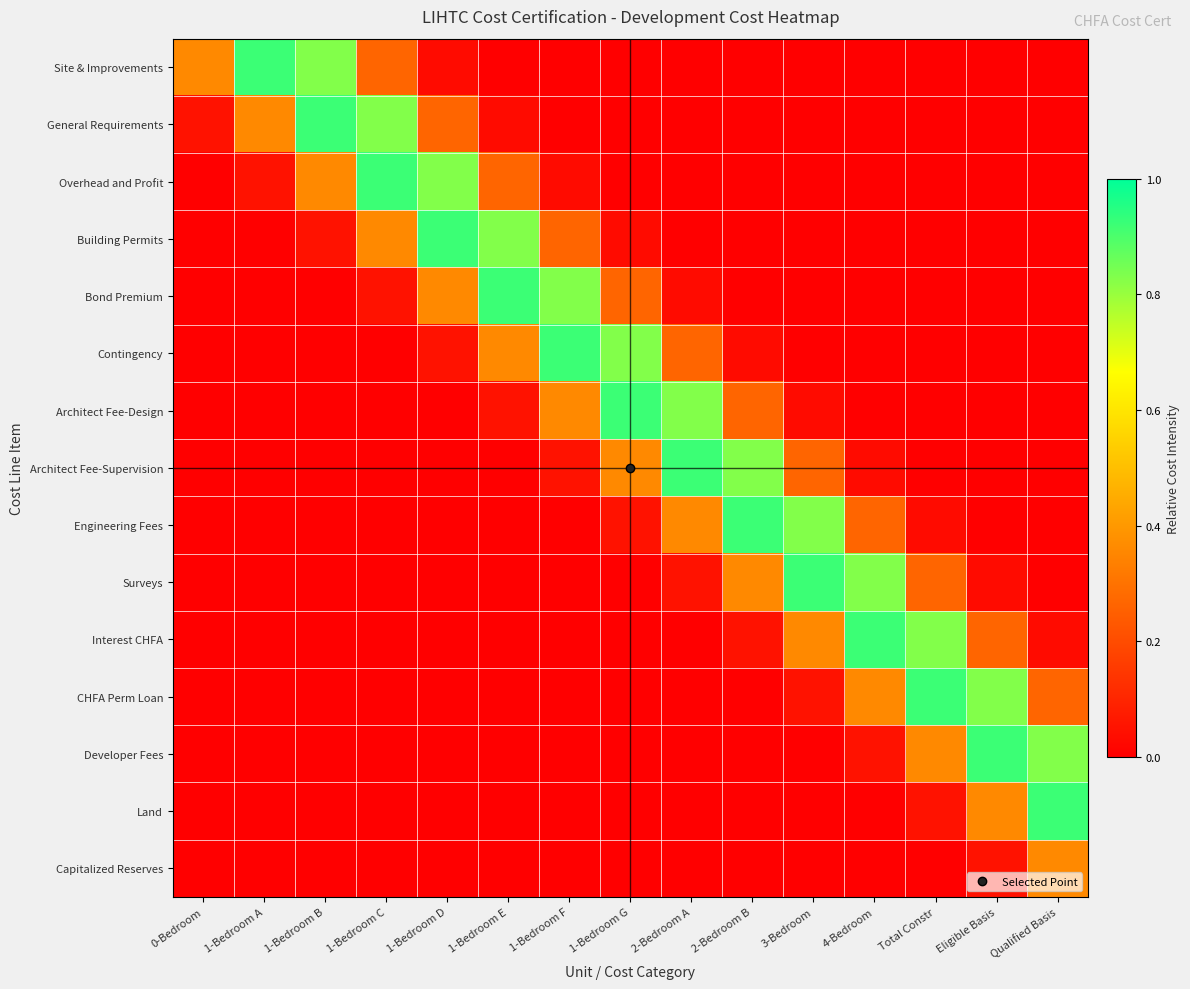

Reading left to right, list all the values displayed in this chart.

Site & Improvements: 0-Bedroom=0.4	1-Bedroom A=0.9	1-Bedroom B=0.8	1-Bedroom C=0.3	1-Bedroom D=0.0	1-Bedroom E=0.0	1-Bedroom F=0.0	1-Bedroom G=0.0	2-Bedroom A=0.0	2-Bedroom B=0.0	3-Bedroom=0.0	4-Bedroom=0.0	Total Constr=0.0	Eligible Basis=0.0	Qualified Basis=0.0
General Requirements: 0-Bedroom=0.0	1-Bedroom A=0.4	1-Bedroom B=0.9	1-Bedroom C=0.8	1-Bedroom D=0.3	1-Bedroom E=0.0	1-Bedroom F=0.0	1-Bedroom G=0.0	2-Bedroom A=0.0	2-Bedroom B=0.0	3-Bedroom=0.0	4-Bedroom=0.0	Total Constr=0.0	Eligible Basis=0.0	Qualified Basis=0.0
Overhead and Profit: 0-Bedroom=0.0	1-Bedroom A=0.0	1-Bedroom B=0.4	1-Bedroom C=0.9	1-Bedroom D=0.8	1-Bedroom E=0.3	1-Bedroom F=0.0	1-Bedroom G=0.0	2-Bedroom A=0.0	2-Bedroom B=0.0	3-Bedroom=0.0	4-Bedroom=0.0	Total Constr=0.0	Eligible Basis=0.0	Qualified Basis=0.0
Building Permits: 0-Bedroom=0.0	1-Bedroom A=0.0	1-Bedroom B=0.0	1-Bedroom C=0.4	1-Bedroom D=0.9	1-Bedroom E=0.8	1-Bedroom F=0.3	1-Bedroom G=0.0	2-Bedroom A=0.0	2-Bedroom B=0.0	3-Bedroom=0.0	4-Bedroom=0.0	Total Constr=0.0	Eligible Basis=0.0	Qualified Basis=0.0
Bond Premium: 0-Bedroom=0.0	1-Bedroom A=0.0	1-Bedroom B=0.0	1-Bedroom C=0.0	1-Bedroom D=0.4	1-Bedroom E=0.9	1-Bedroom F=0.8	1-Bedroom G=0.3	2-Bedroom A=0.0	2-Bedroom B=0.0	3-Bedroom=0.0	4-Bedroom=0.0	Total Constr=0.0	Eligible Basis=0.0	Qualified Basis=0.0
Contingency: 0-Bedroom=0.0	1-Bedroom A=0.0	1-Bedroom B=0.0	1-Bedroom C=0.0	1-Bedroom D=0.0	1-Bedroom E=0.4	1-Bedroom F=0.9	1-Bedroom G=0.8	2-Bedroom A=0.3	2-Bedroom B=0.0	3-Bedroom=0.0	4-Bedroom=0.0	Total Constr=0.0	Eligible Basis=0.0	Qualified Basis=0.0
Architect Fee-Design: 0-Bedroom=0.0	1-Bedroom A=0.0	1-Bedroom B=0.0	1-Bedroom C=0.0	1-Bedroom D=0.0	1-Bedroom E=0.0	1-Bedroom F=0.4	1-Bedroom G=0.9	2-Bedroom A=0.8	2-Bedroom B=0.3	3-Bedroom=0.0	4-Bedroom=0.0	Total Constr=0.0	Eligible Basis=0.0	Qualified Basis=0.0
Architect Fee-Supervision: 0-Bedroom=0.0	1-Bedroom A=0.0	1-Bedroom B=0.0	1-Bedroom C=0.0	1-Bedroom D=0.0	1-Bedroom E=0.0	1-Bedroom F=0.0	1-Bedroom G=0.4	2-Bedroom A=0.9	2-Bedroom B=0.8	3-Bedroom=0.3	4-Bedroom=0.0	Total Constr=0.0	Eligible Basis=0.0	Qualified Basis=0.0
Engineering Fees: 0-Bedroom=0.0	1-Bedroom A=0.0	1-Bedroom B=0.0	1-Bedroom C=0.0	1-Bedroom D=0.0	1-Bedroom E=0.0	1-Bedroom F=0.0	1-Bedroom G=0.0	2-Bedroom A=0.4	2-Bedroom B=0.9	3-Bedroom=0.8	4-Bedroom=0.3	Total Constr=0.0	Eligible Basis=0.0	Qualified Basis=0.0
Surveys: 0-Bedroom=0.0	1-Bedroom A=0.0	1-Bedroom B=0.0	1-Bedroom C=0.0	1-Bedroom D=0.0	1-Bedroom E=0.0	1-Bedroom F=0.0	1-Bedroom G=0.0	2-Bedroom A=0.0	2-Bedroom B=0.4	3-Bedroom=0.9	4-Bedroom=0.8	Total Constr=0.3	Eligible Basis=0.0	Qualified Basis=0.0
Interest CHFA: 0-Bedroom=0.0	1-Bedroom A=0.0	1-Bedroom B=0.0	1-Bedroom C=0.0	1-Bedroom D=0.0	1-Bedroom E=0.0	1-Bedroom F=0.0	1-Bedroom G=0.0	2-Bedroom A=0.0	2-Bedroom B=0.0	3-Bedroom=0.4	4-Bedroom=0.9	Total Constr=0.8	Eligible Basis=0.3	Qualified Basis=0.0
CHFA Perm Loan: 0-Bedroom=0.0	1-Bedroom A=0.0	1-Bedroom B=0.0	1-Bedroom C=0.0	1-Bedroom D=0.0	1-Bedroom E=0.0	1-Bedroom F=0.0	1-Bedroom G=0.0	2-Bedroom A=0.0	2-Bedroom B=0.0	3-Bedroom=0.0	4-Bedroom=0.4	Total Constr=0.9	Eligible Basis=0.8	Qualified Basis=0.3
Developer Fees: 0-Bedroom=0.0	1-Bedroom A=0.0	1-Bedroom B=0.0	1-Bedroom C=0.0	1-Bedroom D=0.0	1-Bedroom E=0.0	1-Bedroom F=0.0	1-Bedroom G=0.0	2-Bedroom A=0.0	2-Bedroom B=0.0	3-Bedroom=0.0	4-Bedroom=0.0	Total Constr=0.4	Eligible Basis=0.9	Qualified Basis=0.8
Land: 0-Bedroom=0.0	1-Bedroom A=0.0	1-Bedroom B=0.0	1-Bedroom C=0.0	1-Bedroom D=0.0	1-Bedroom E=0.0	1-Bedroom F=0.0	1-Bedroom G=0.0	2-Bedroom A=0.0	2-Bedroom B=0.0	3-Bedroom=0.0	4-Bedroom=0.0	Total Constr=0.0	Eligible Basis=0.4	Qualified Basis=0.9
Capitalized Reserves: 0-Bedroom=0.0	1-Bedroom A=0.0	1-Bedroom B=0.0	1-Bedroom C=0.0	1-Bedroom D=0.0	1-Bedroom E=0.0	1-Bedroom F=0.0	1-Bedroom G=0.0	2-Bedroom A=0.0	2-Bedroom B=0.0	3-Bedroom=0.0	4-Bedroom=0.0	Total Constr=0.0	Eligible Basis=0.0	Qualified Basis=0.4